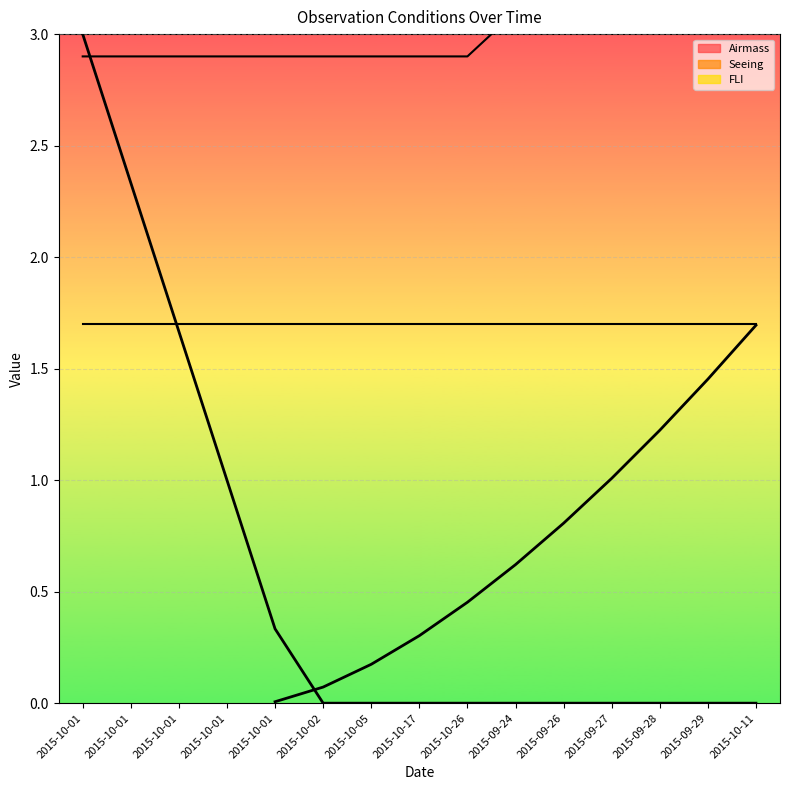

Which category has the highest value across all series?

2015-10-01